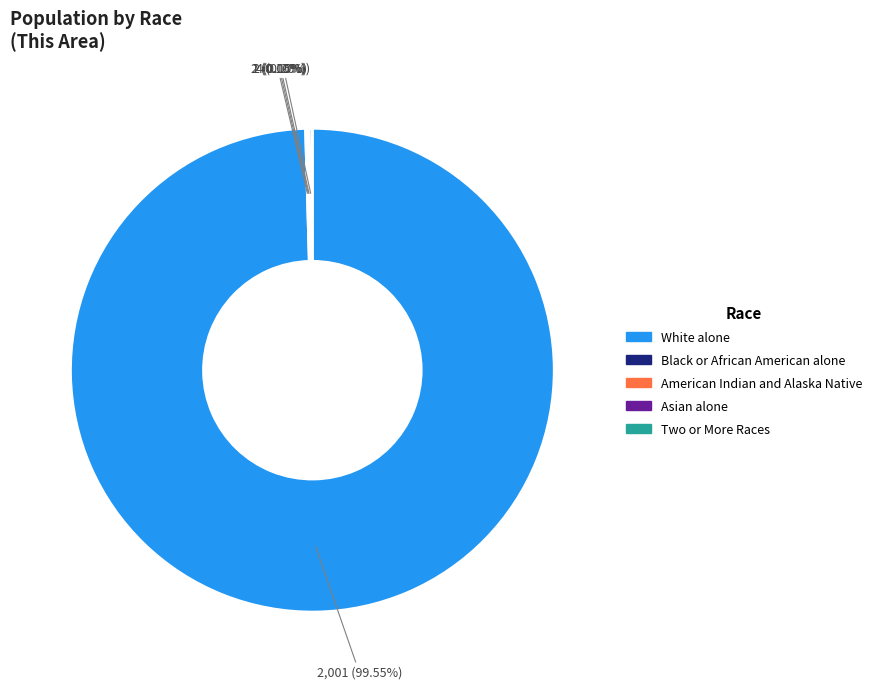

Is there a majority slice in this chart?

Yes